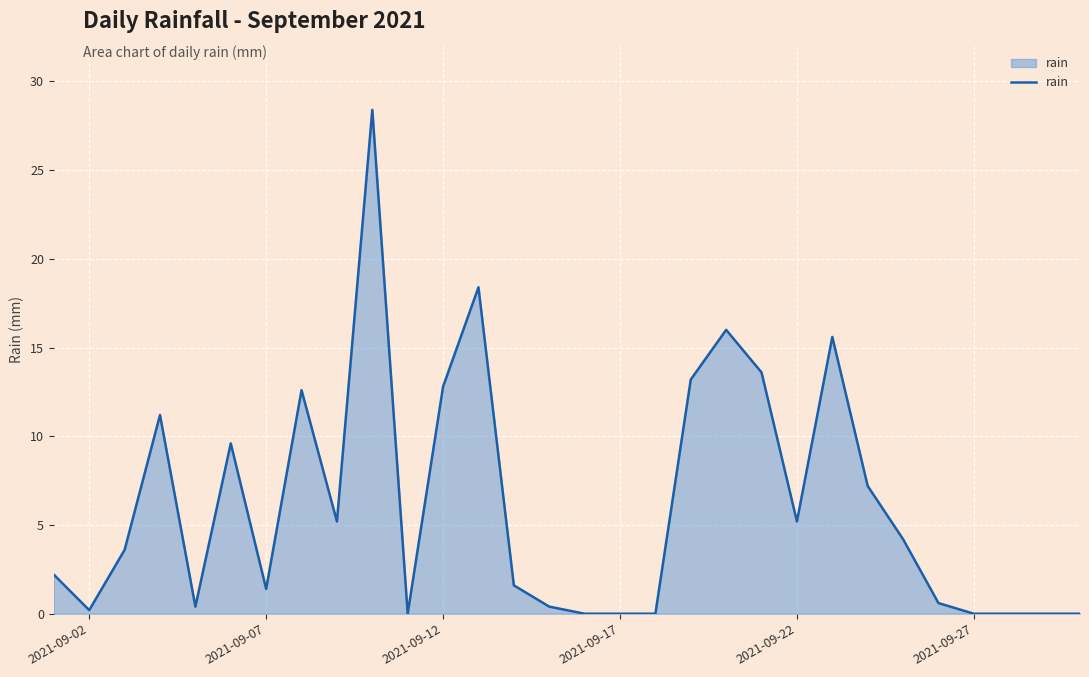

What is the difference between the maximum and minimum values?

28.4